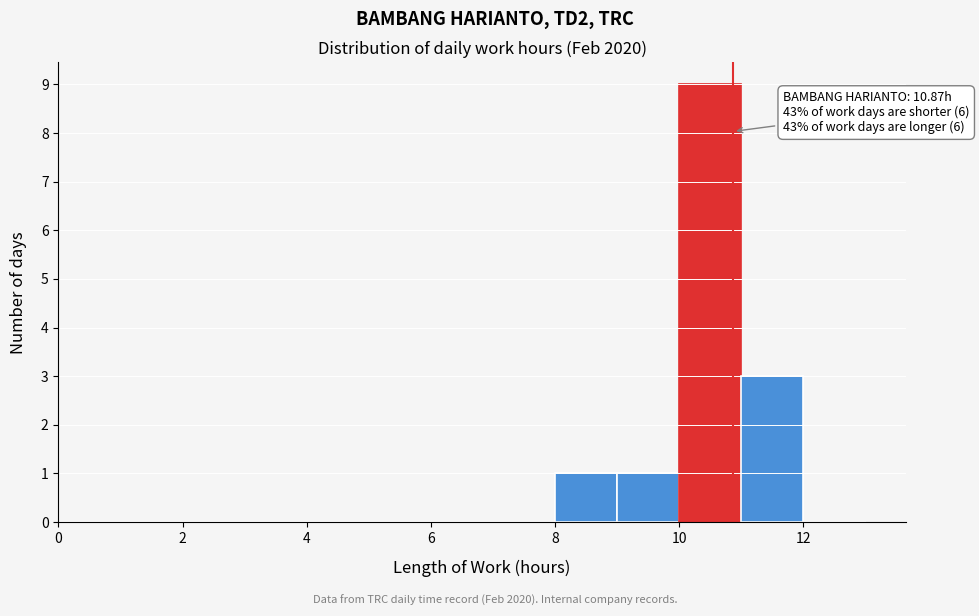

Which range on the x-axis has the tallest bar?

10 to 11